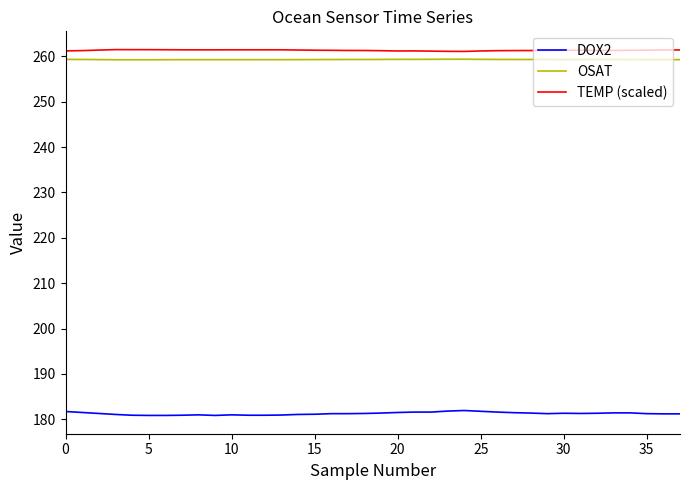

Which series has the largest range (max minus min)?

DOX2